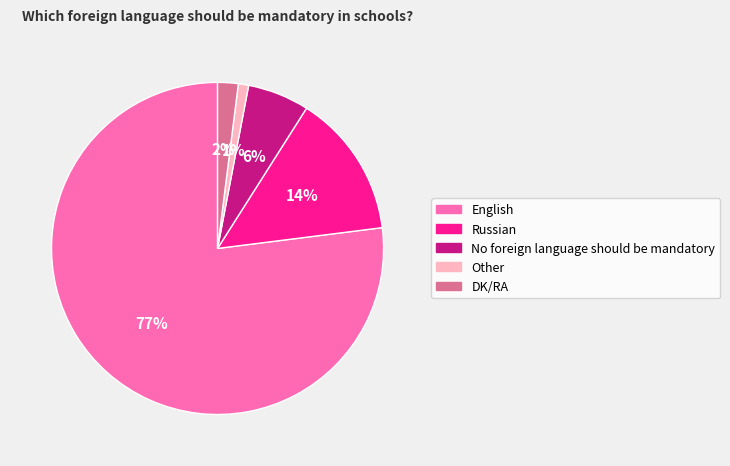

Count the number of slices in the pie.

5